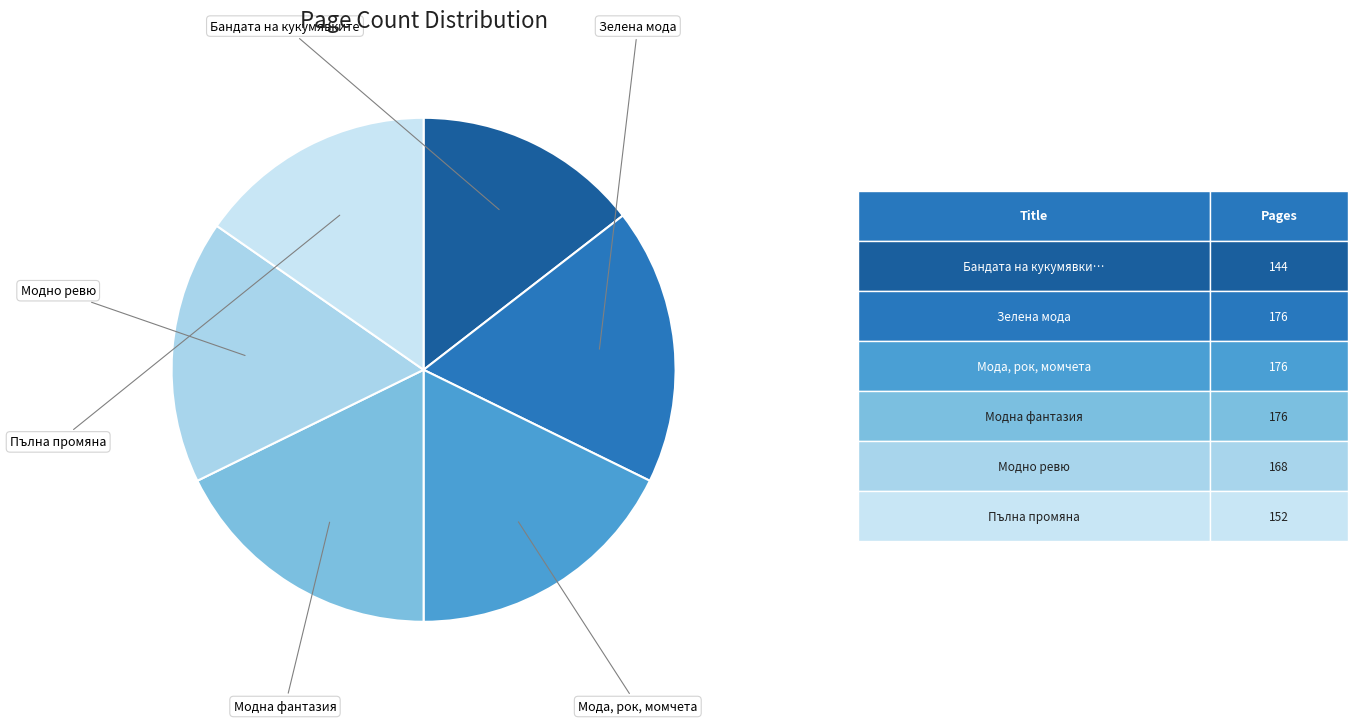

How many slices are in this pie chart?

6